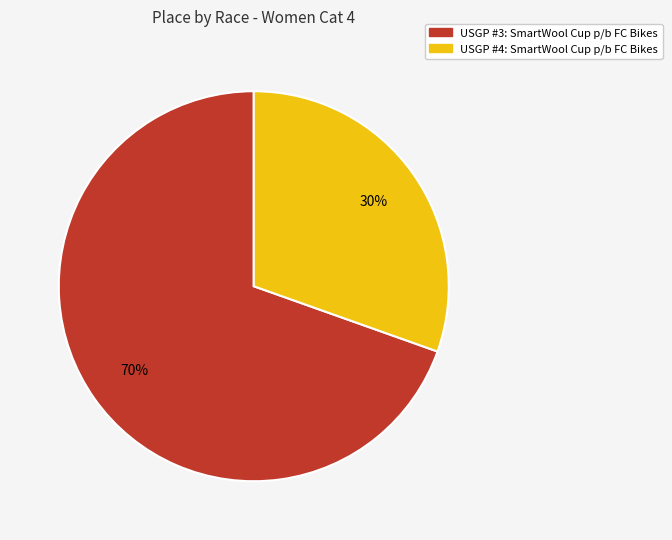

To the nearest percent, what portion does USGP #3: SmartWool Cup p/b FC Bikes represent?

70%